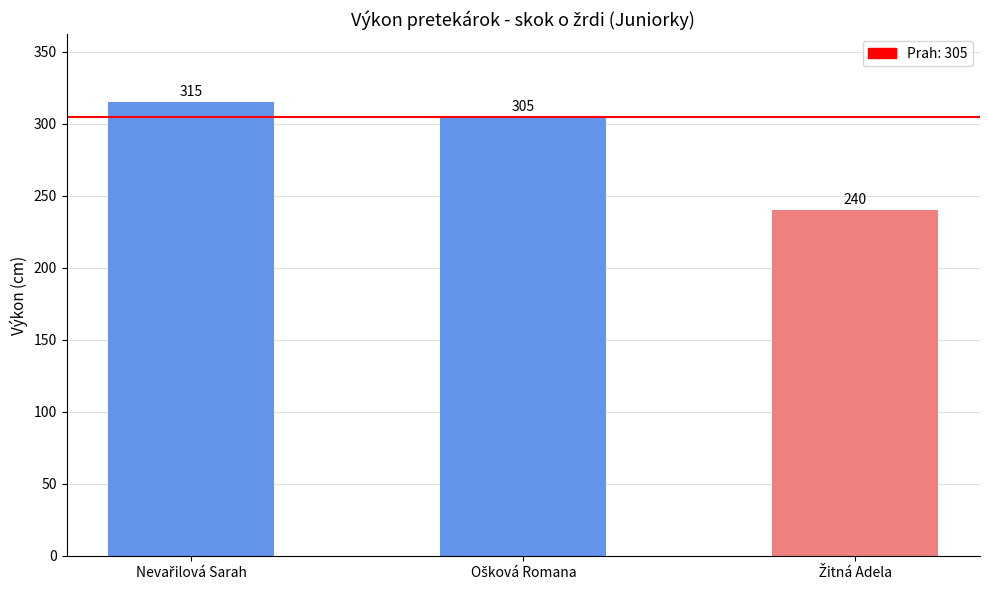

Reading left to right, list all the values displayed in this chart.

315	305	240